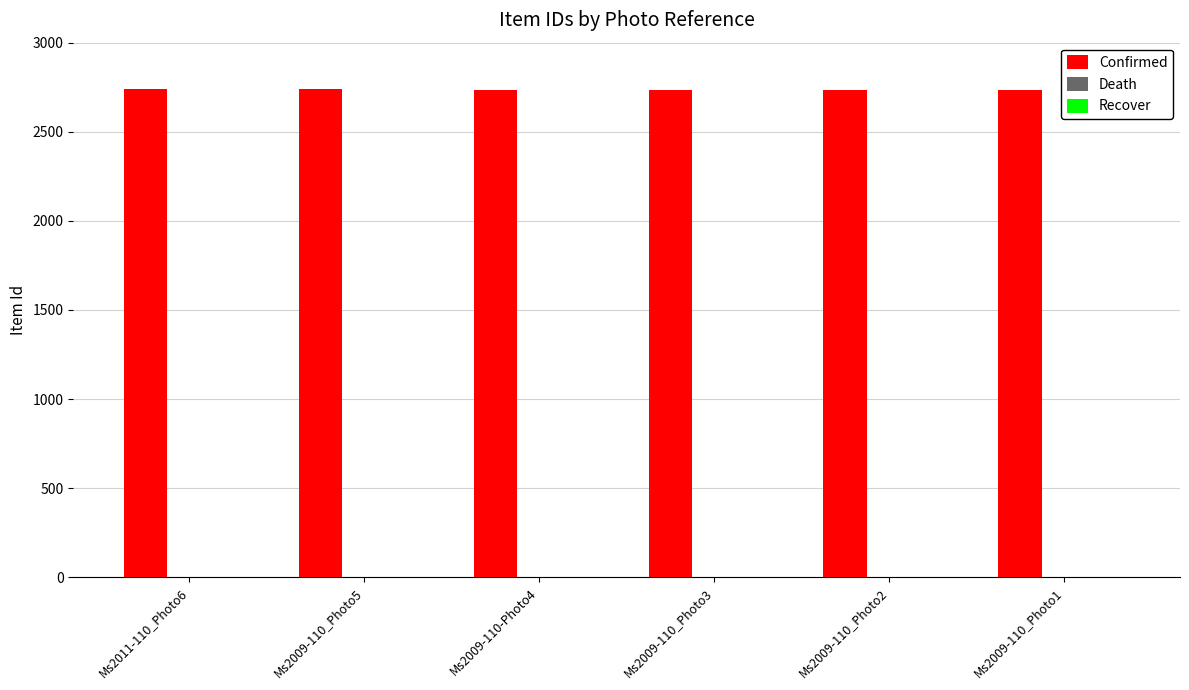

Is it true that the value at Ms2009-110_Photo5 is 2738?

True